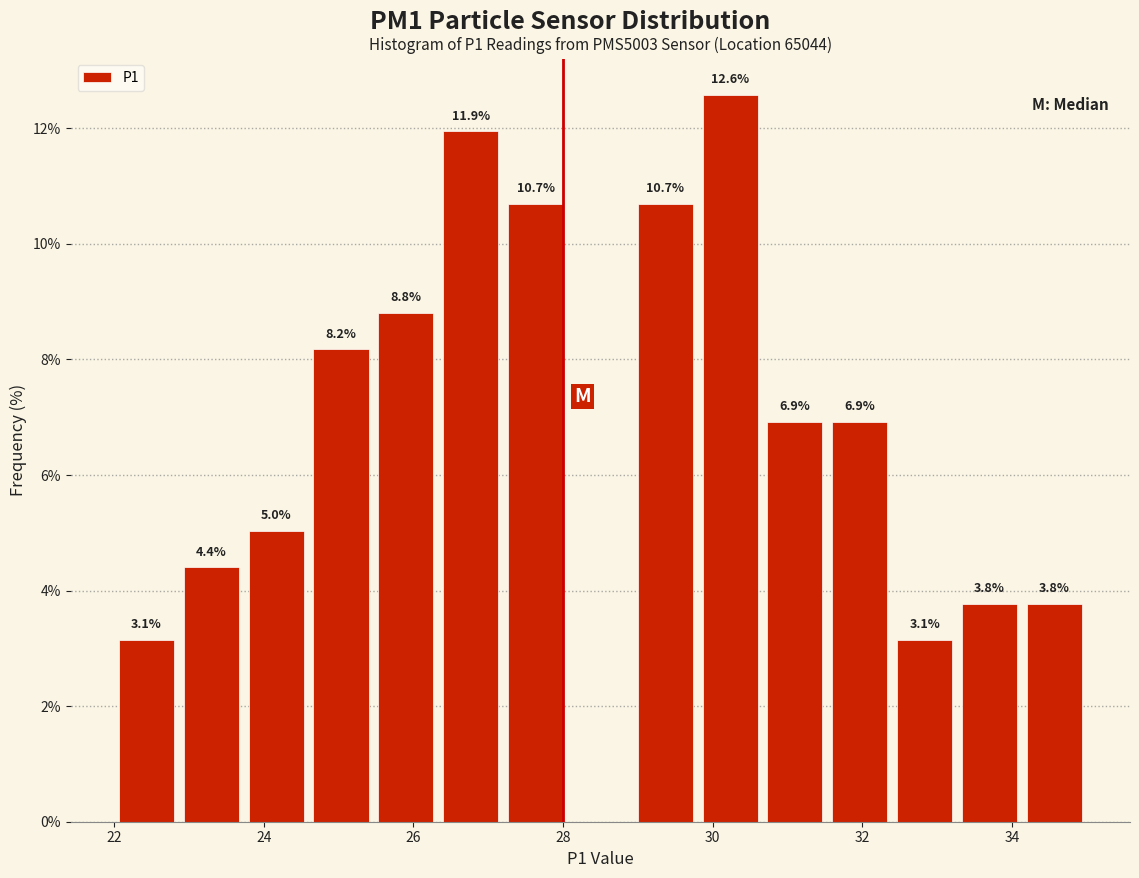

Over which range of the x-axis is the bar tallest?

29.8 to 30.6